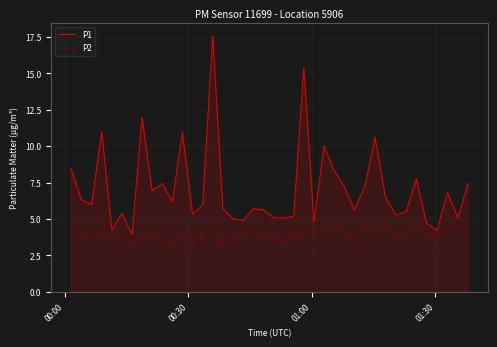

What is the sum of all P1 values?

282.4